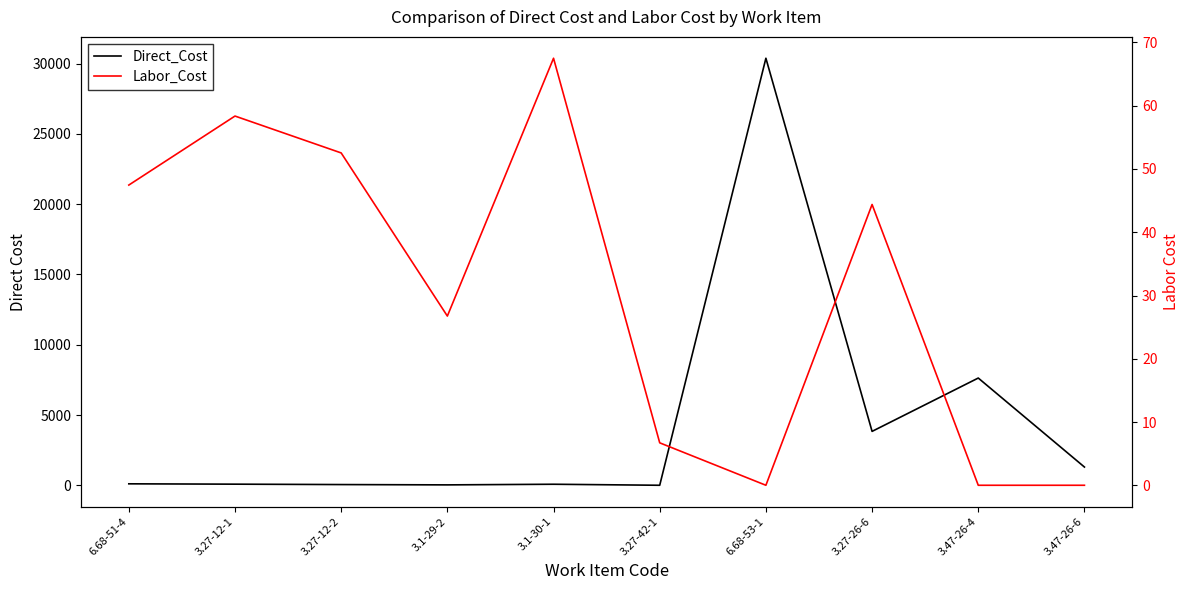

What is the total value across all series at 3.27-12-2?

111.9